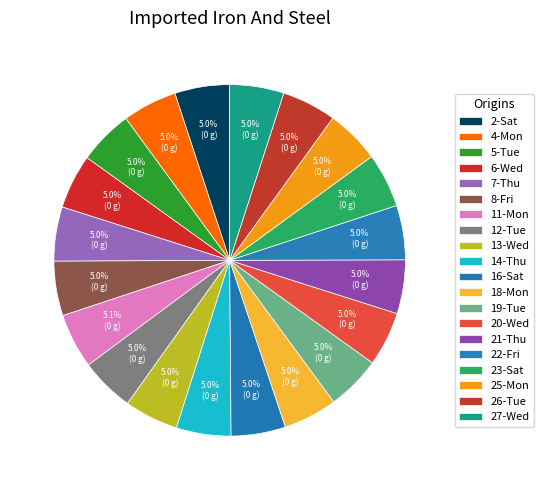

How many segments does this pie chart have?

20